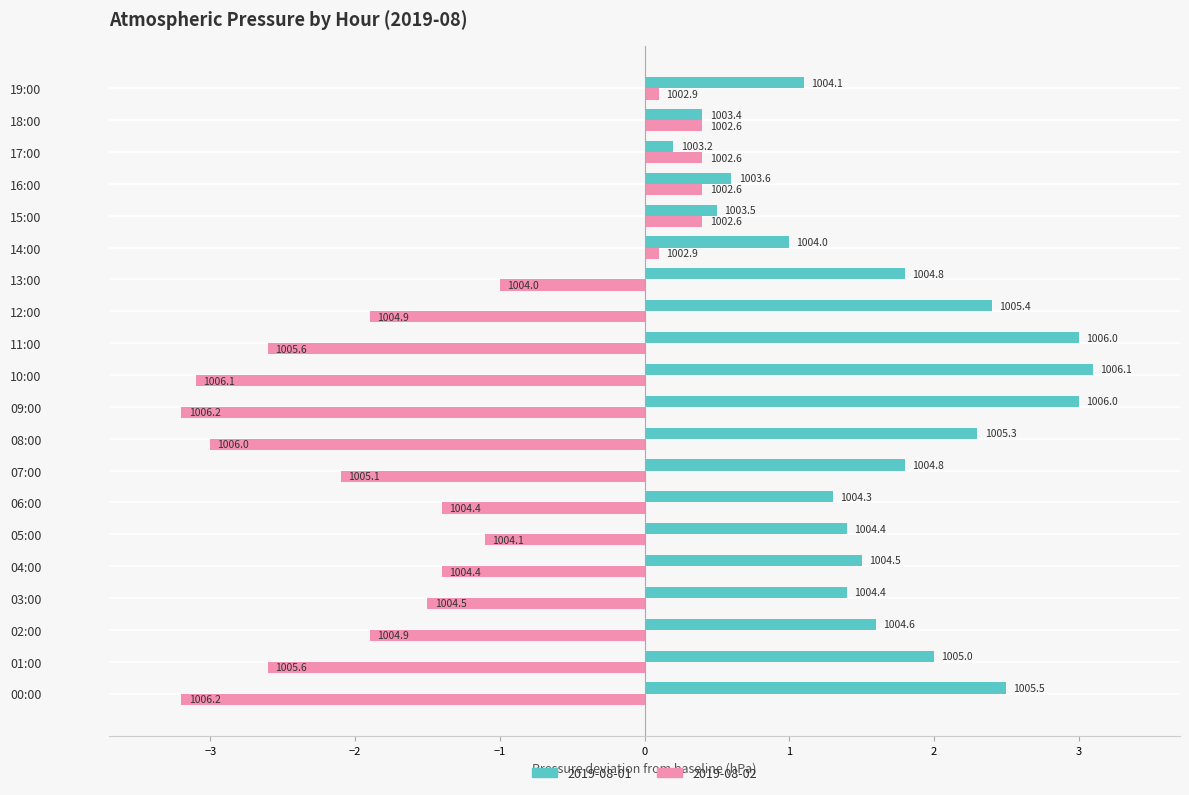

The 2019-08-01 series shows 0.2 at 18:00. True or false?

False